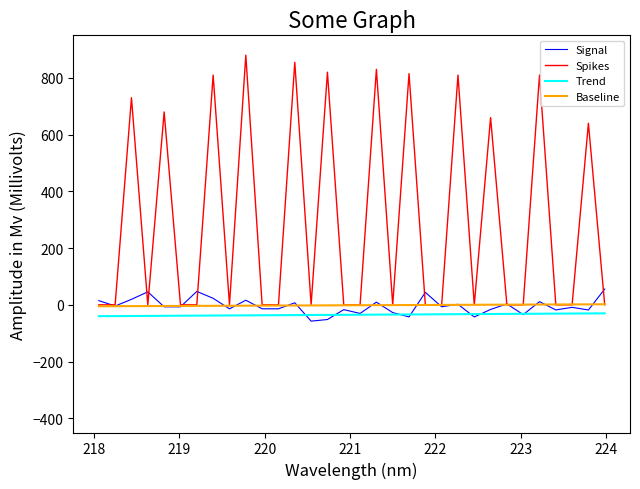

Which series has the widest spread of values?

Spikes